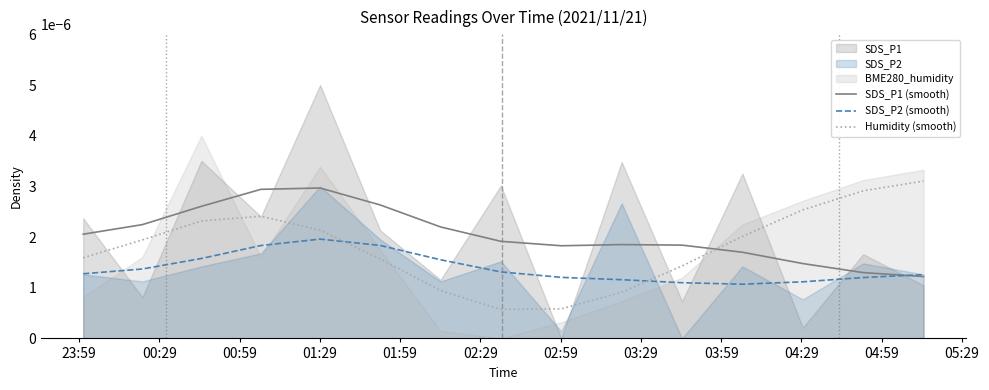

How many intersections are there between SDS_P2 (smooth) and SDS_P1 (smooth)?

1